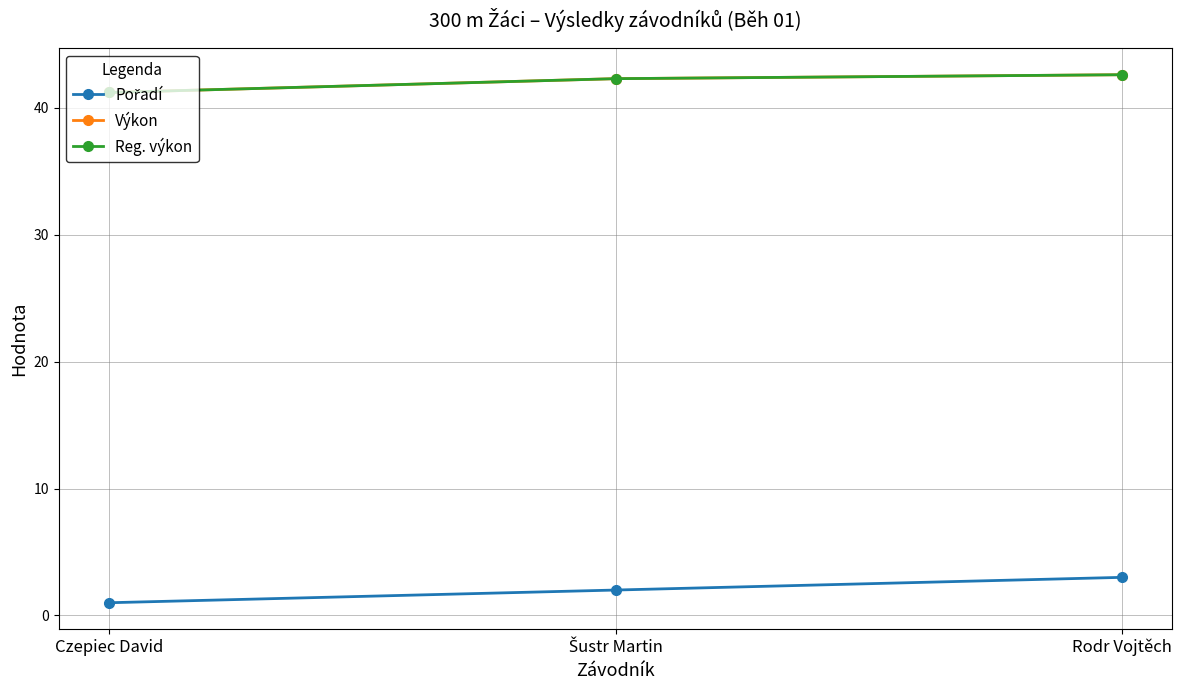

The Výkon series shows 72.9 at Šustr Martin. True or false?

False